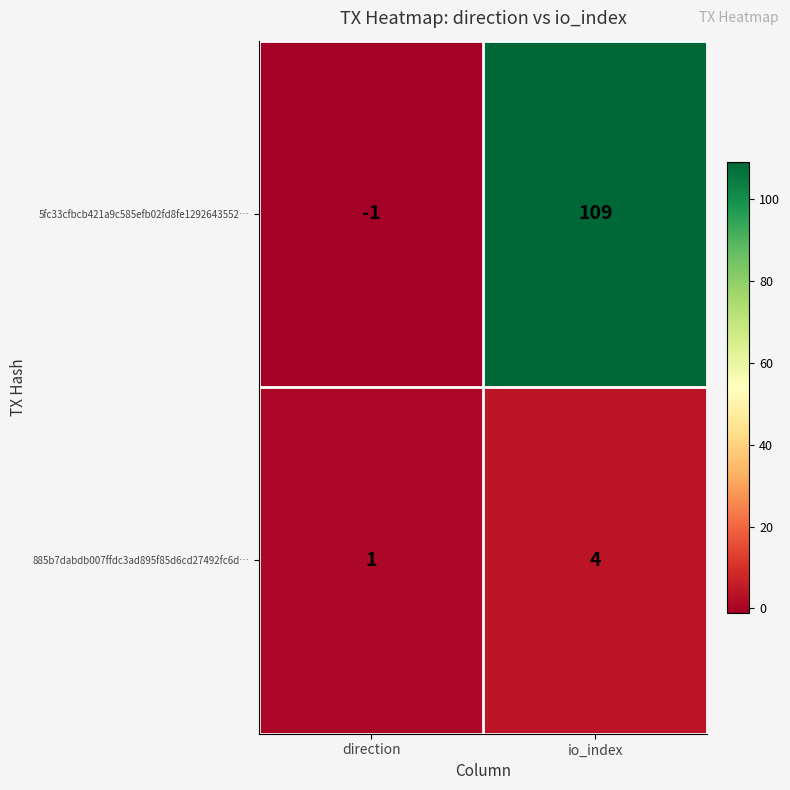

Reading right to left, what are all the values shown in this chart?

5fc33cfbcb421a9c585efb02fd8fe1292643552…: io_index=109	direction=-1
885b7dabdb007ffdc3ad895f85d6cd27492fc6d…: io_index=4	direction=1